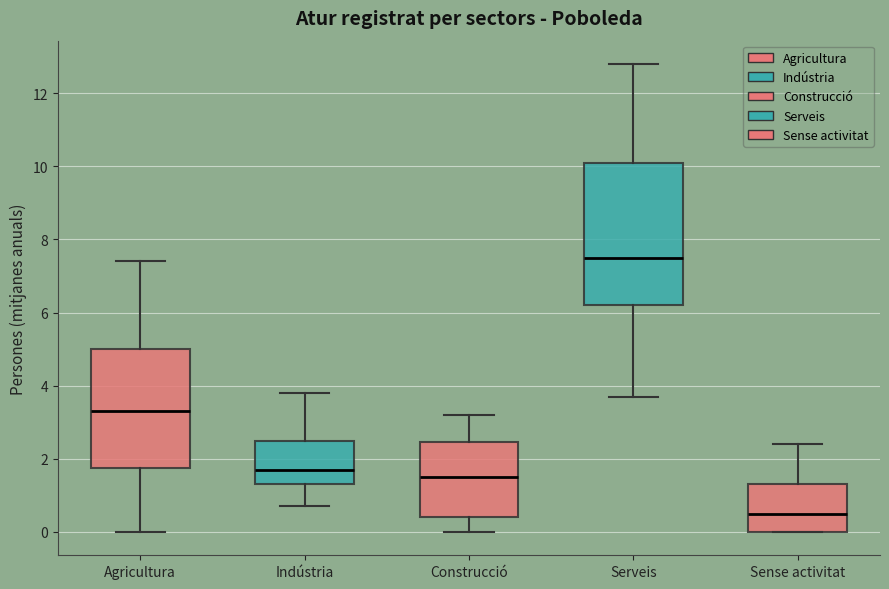

Reading left to right, transcribe this box plot: for each box, give where its median line is, the range the box spans, and where its two whiskers end, as read against the y-axis. The values are not printed on the chart, so give them approximately, as read against the axis.

Agricultura: median 3.4, box 1.8 to 5.0, whiskers 0.0 to 7.4
Indústria: median 1.8, box 1.4 to 2.6, whiskers 0.8 to 3.8
Construcció: median 1.6, box 0.4 to 2.4, whiskers 0.0 to 3.2
Serveis: median 7.6, box 6.2 to 10.2, whiskers 3.8 to 12.8
Sense activitat: median 0.6, box 0.0 to 1.4, whiskers 0.0 to 2.4